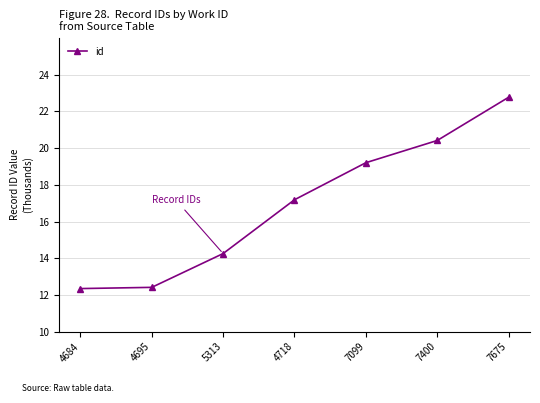

What is the value of the 5th point from the left?

19203.0